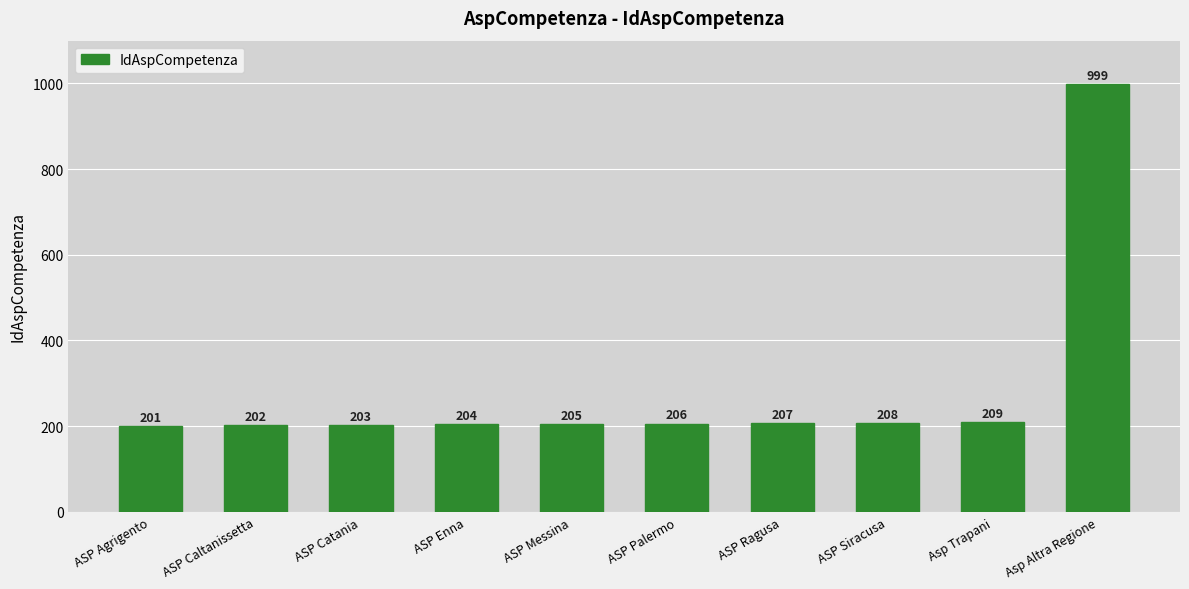

Which label corresponds to the smallest value in the chart?

ASP Agrigento